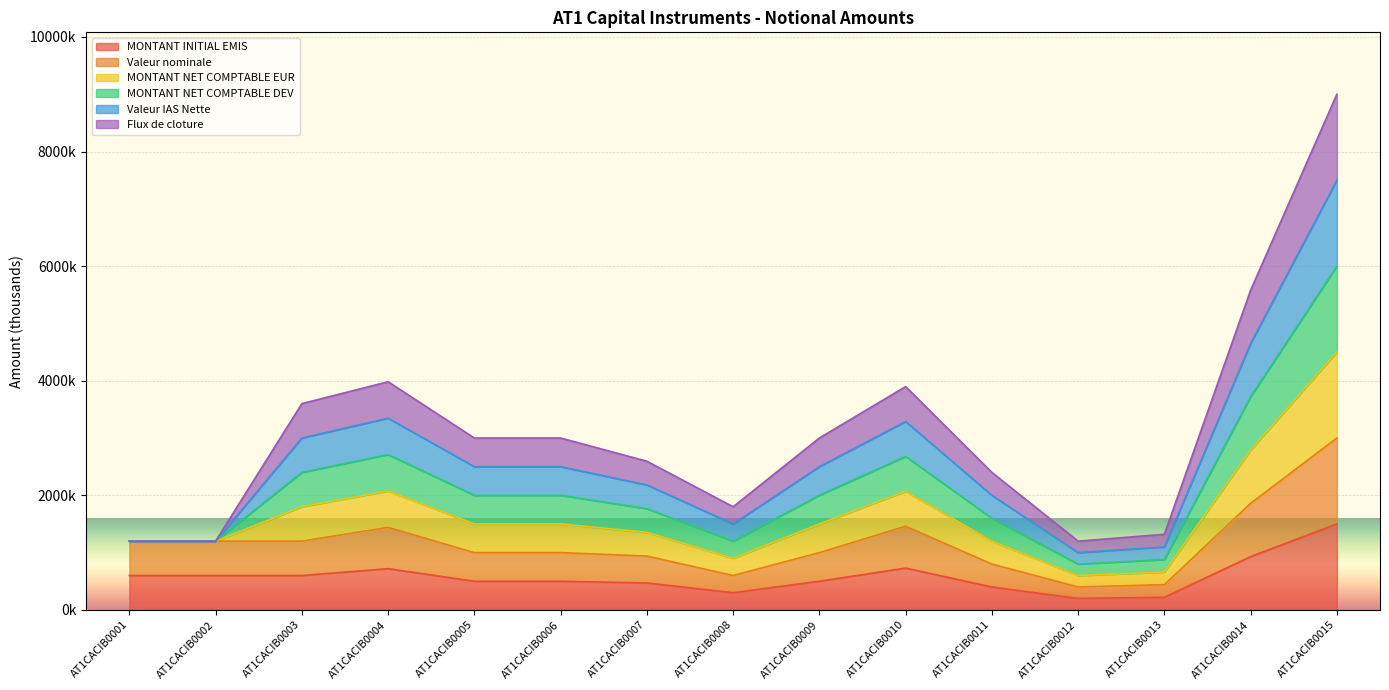

Is the value of MONTANT INITIAL EMIS at AT1CACIB0010 greater than the value of Valeur nominale at AT1CACIB0007?

No